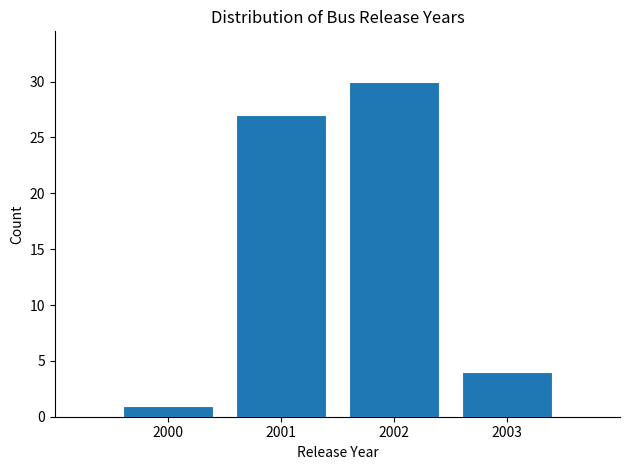

Reading left to right, transcribe this chart: for each bar, give the range it covers on the x-axis and its height. The values are not printed on the chart, so give them approximately, as read against the axis.

1999.5 to 2000.5: 1
2000.5 to 2001.5: 27
2001.5 to 2002.5: 30
2002.5 to 2003.5: 4